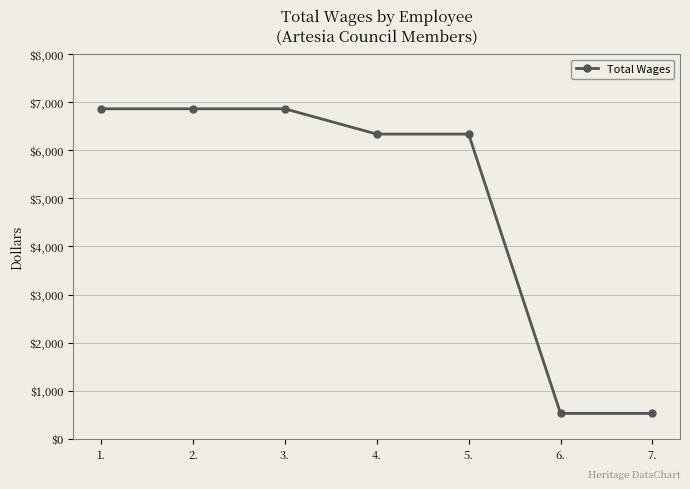

What is the maximum value shown in the chart?

6864